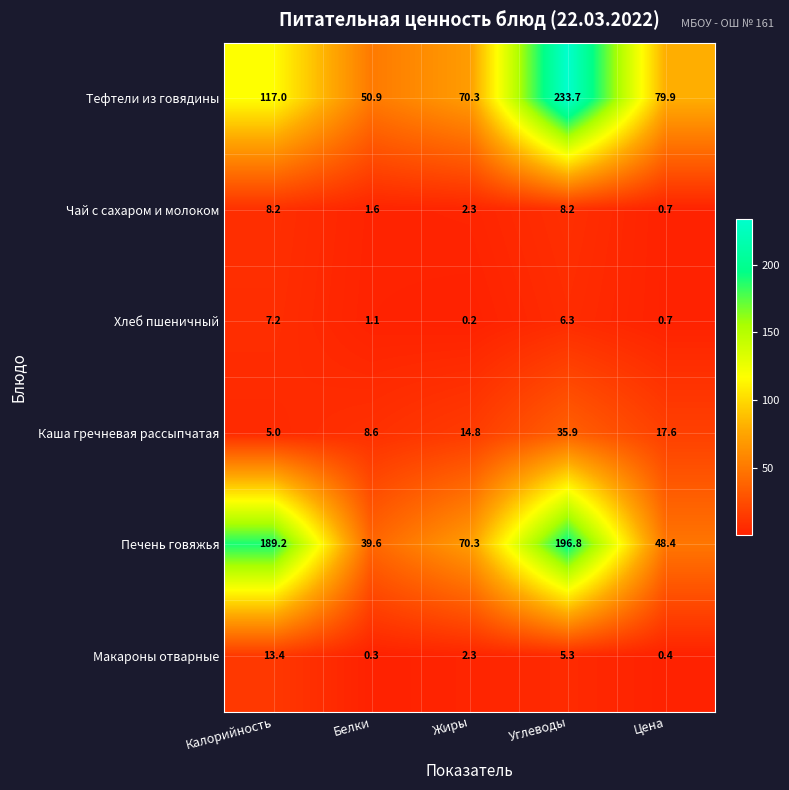

Reading right to left, extract all data points from this chart.

Тефтели из говядины: 79.9	233.7	70.3	50.9	117.0
Чай с сахаром и молоком: 0.7	8.2	2.3	1.6	8.2
Хлеб пшеничный: 0.7	6.3	0.2	1.1	7.2
Каша гречневая рассыпчатая: 17.6	35.9	14.8	8.6	5.0
Печень говяжья: 48.4	196.8	70.3	39.6	189.2
Макароны отварные: 0.4	5.3	2.3	0.3	13.4